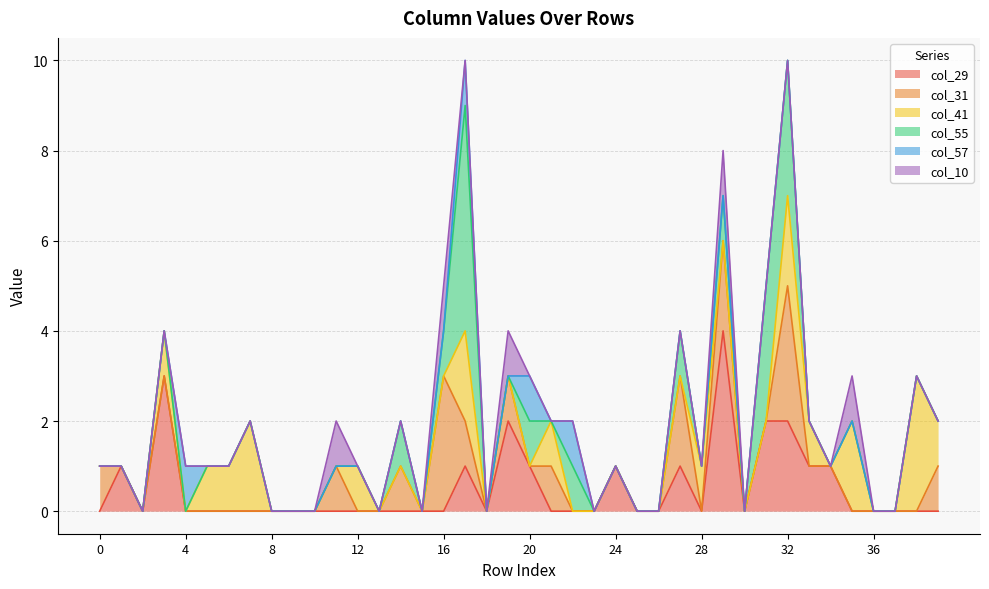

List the series in order of their peak value, lowest first.

col_57, col_10, col_31, col_41, col_29, col_55